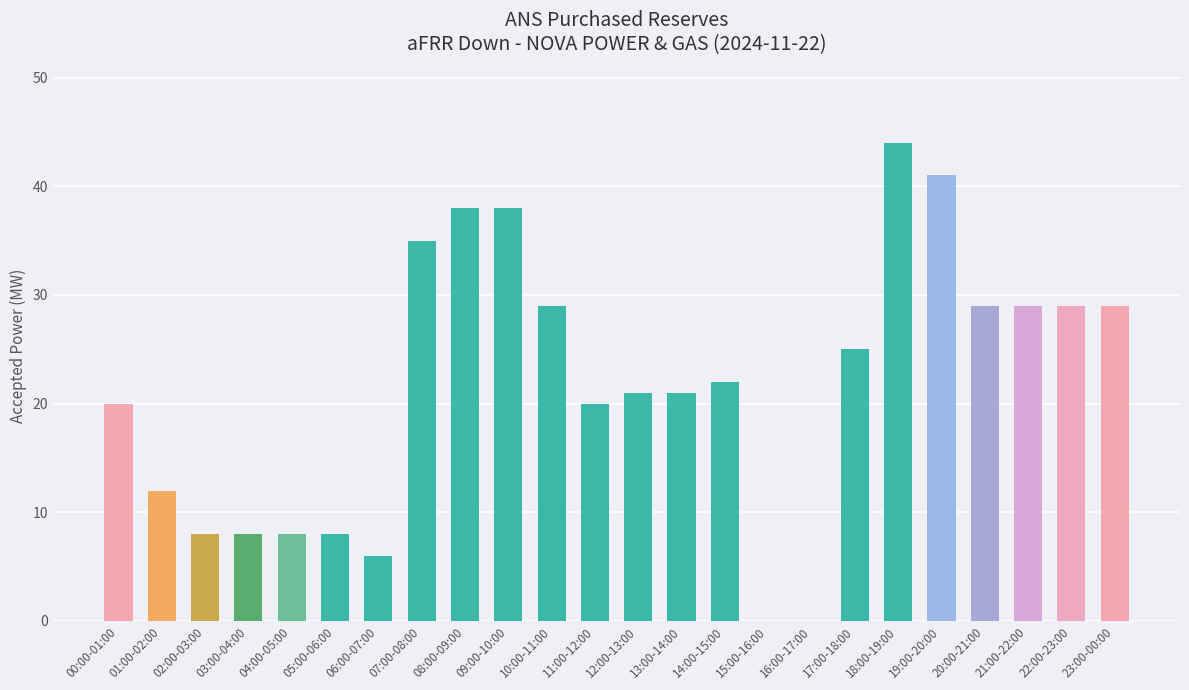

What is the greatest value displayed?

44